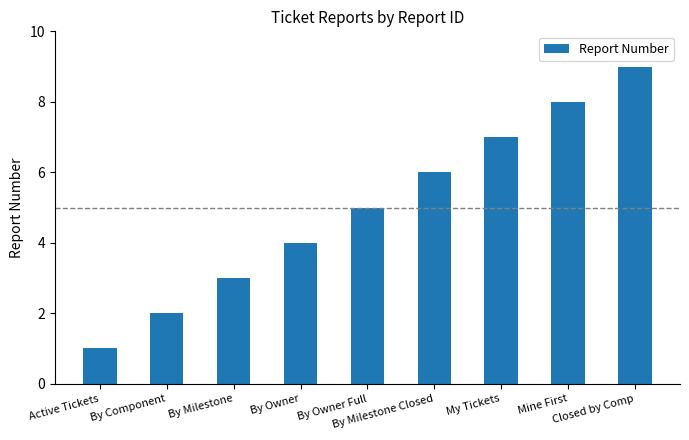

Count the number of categories in the chart.

9